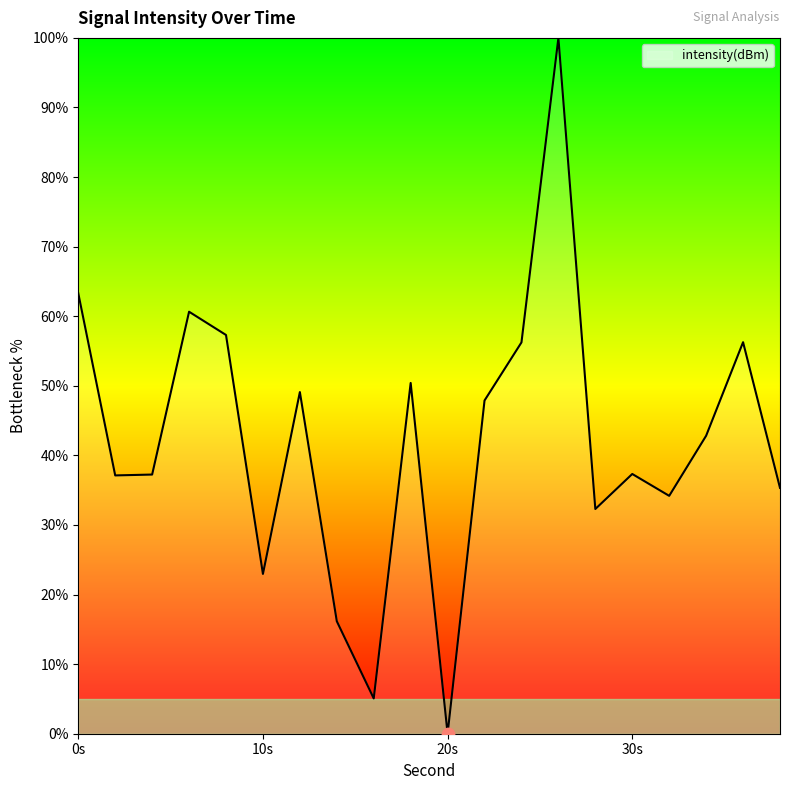

What is the maximum value shown in the chart?

100.0